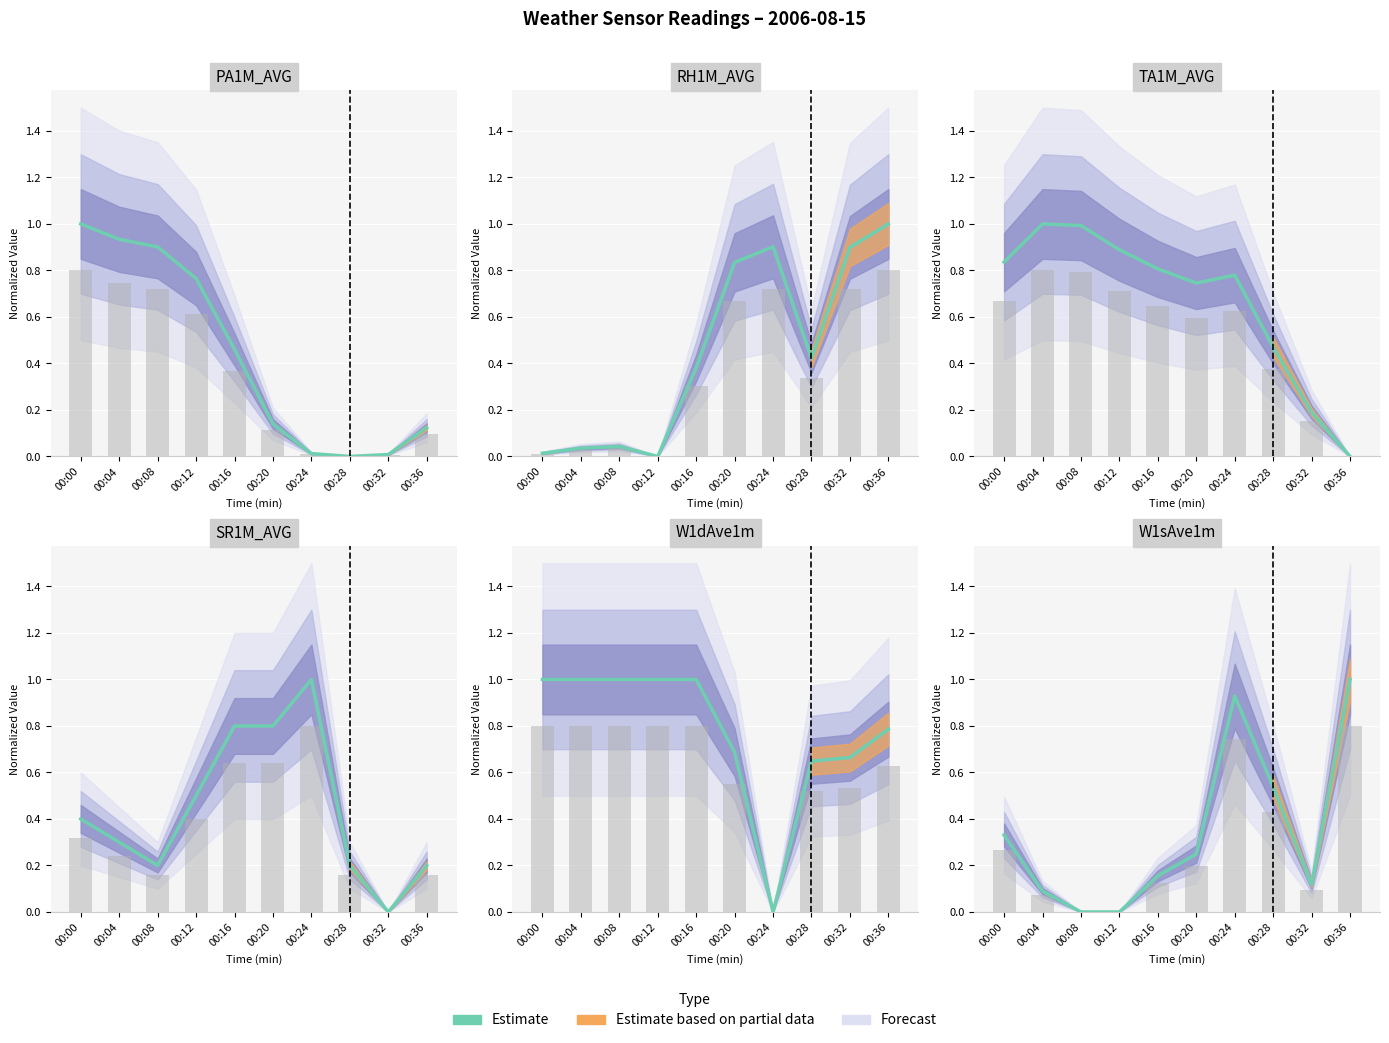

At which category does the chart reach its minimum across all series?

00:08